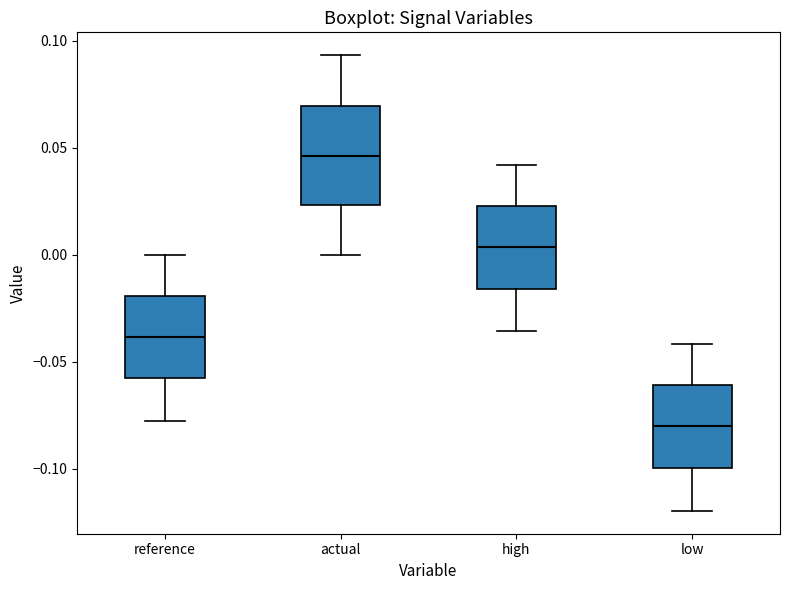

Reading left to right, transcribe this box plot: for each box, give where its median line is, the range the box spans, and where its two whiskers end, as read against the y-axis. The values are not printed on the chart, so give them approximately, as read against the axis.

reference: median -0.040, box -0.060 to -0.020, whiskers -0.080 to 0.000
actual: median 0.045, box 0.025 to 0.070, whiskers 0.000 to 0.095
high: median 0.005, box -0.015 to 0.025, whiskers -0.035 to 0.040
low: median -0.080, box -0.100 to -0.060, whiskers -0.120 to -0.040